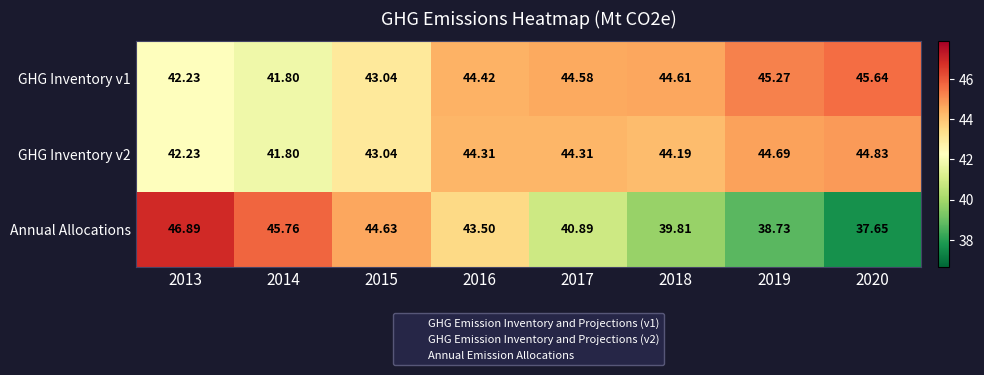

Is the value of Annual Allocations at 2014 greater than the value of GHG Inventory v1 at 2019?

Yes